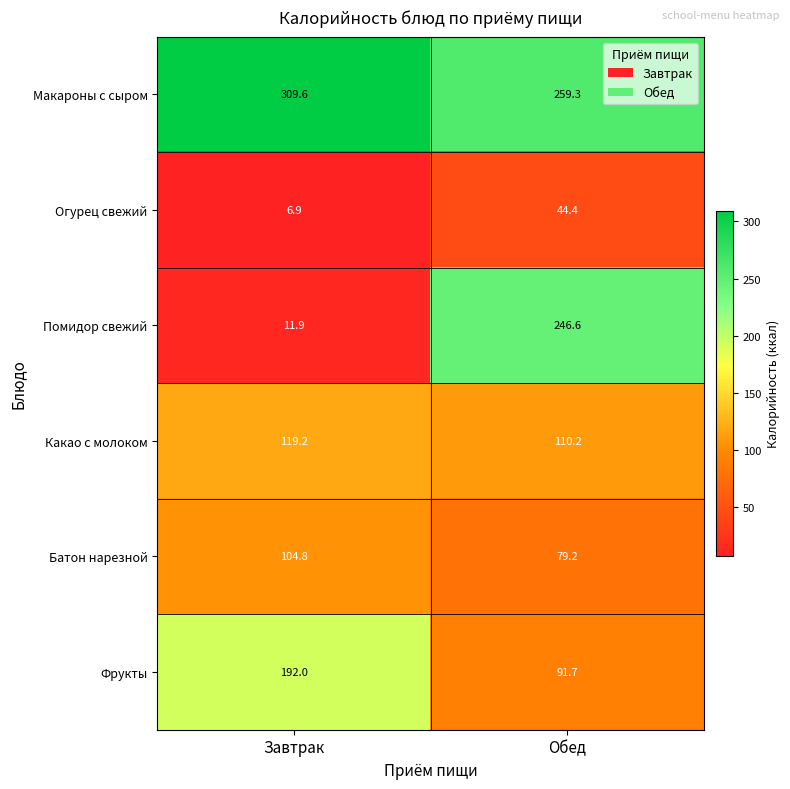

The value of Фрукты at Обед is 140.5. True or false?

False